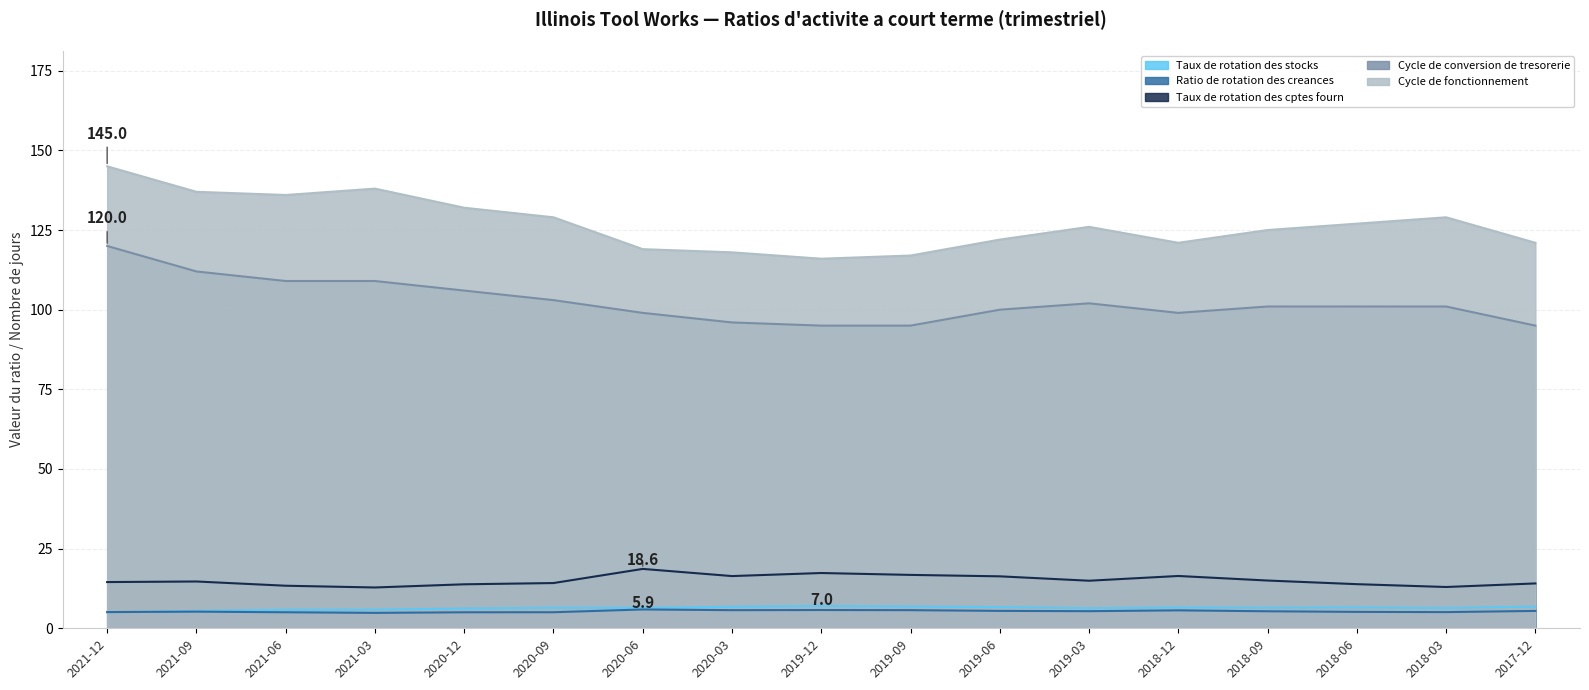

What is the value of the Cycle de conversion de tresorerie point at the 7th from the left?

99.0